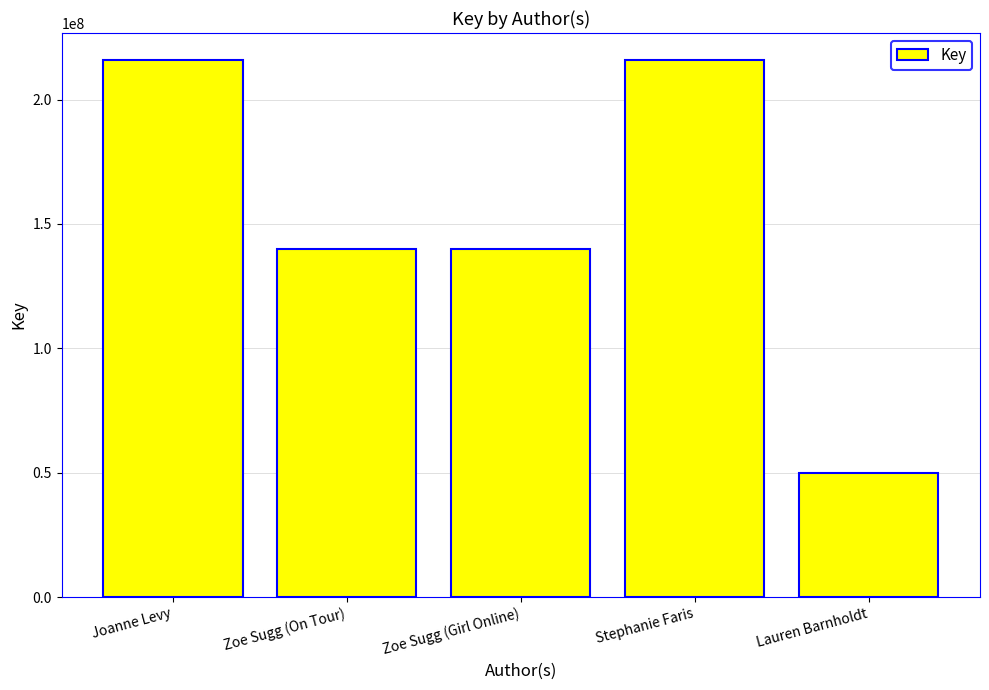

What is the average value?

152414269